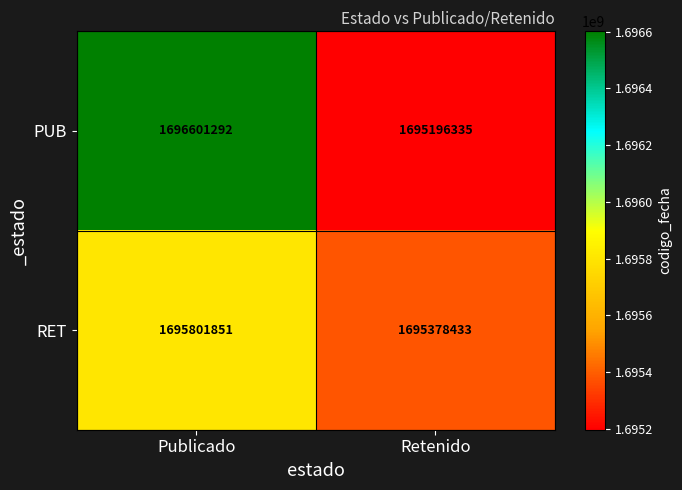

Which series has the largest total across all categories?

PUB